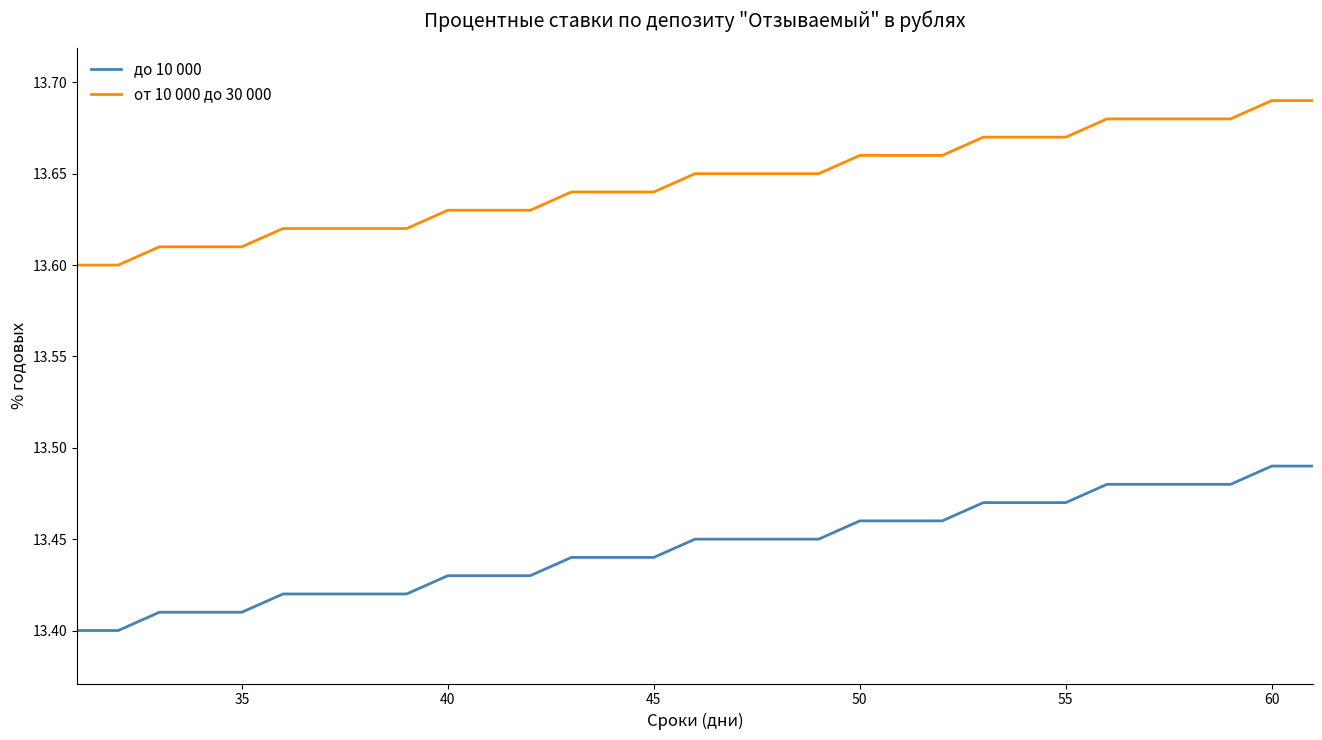

True or false: от 10 000 до 30 000 and до 10 000 cross at least once.

False